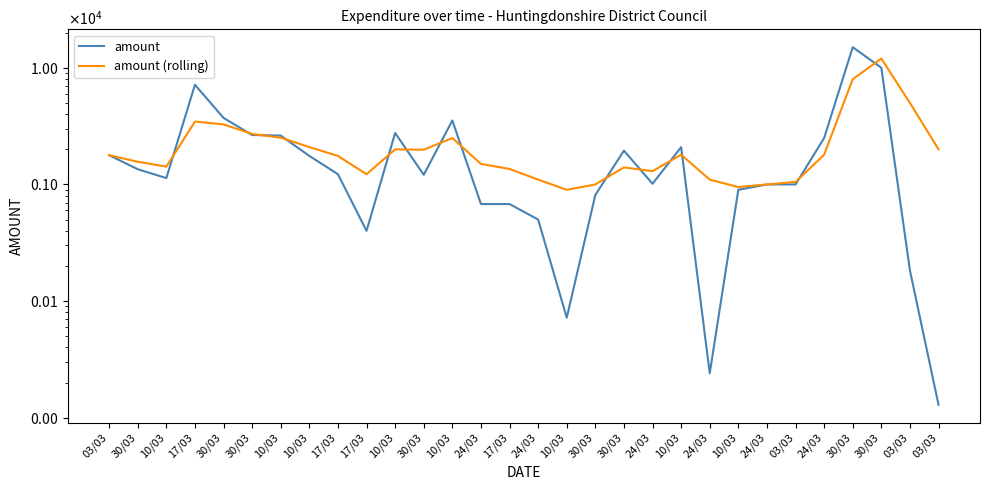

Which has a higher value, 03/03 or 30/03?

03/03